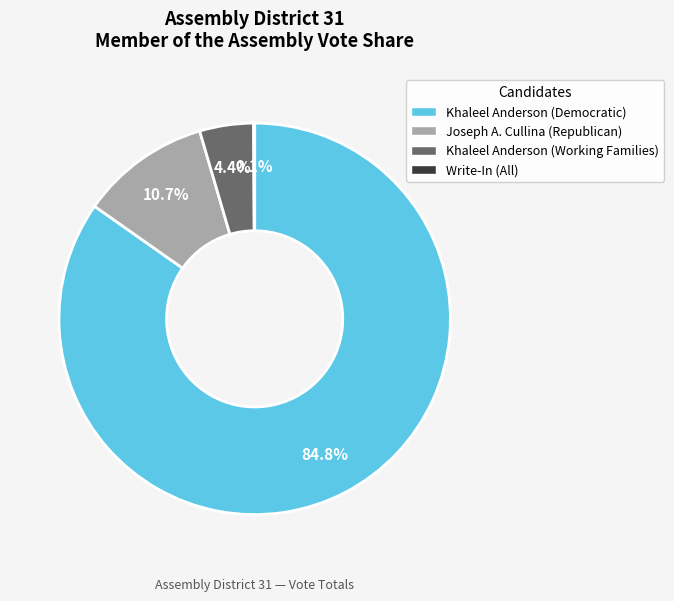

What percentage is the Khaleel Anderson (Working Families) slice, to the nearest percent?

4%